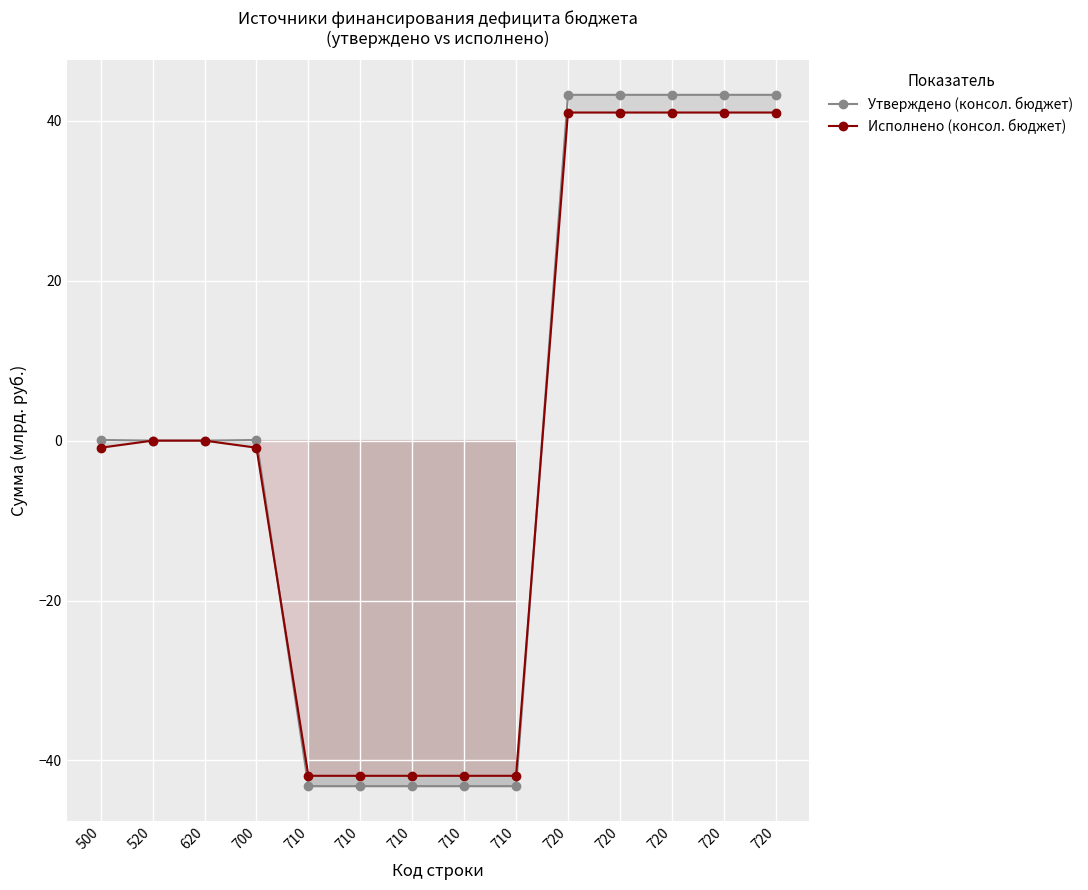

What is the greatest value displayed?

43.2